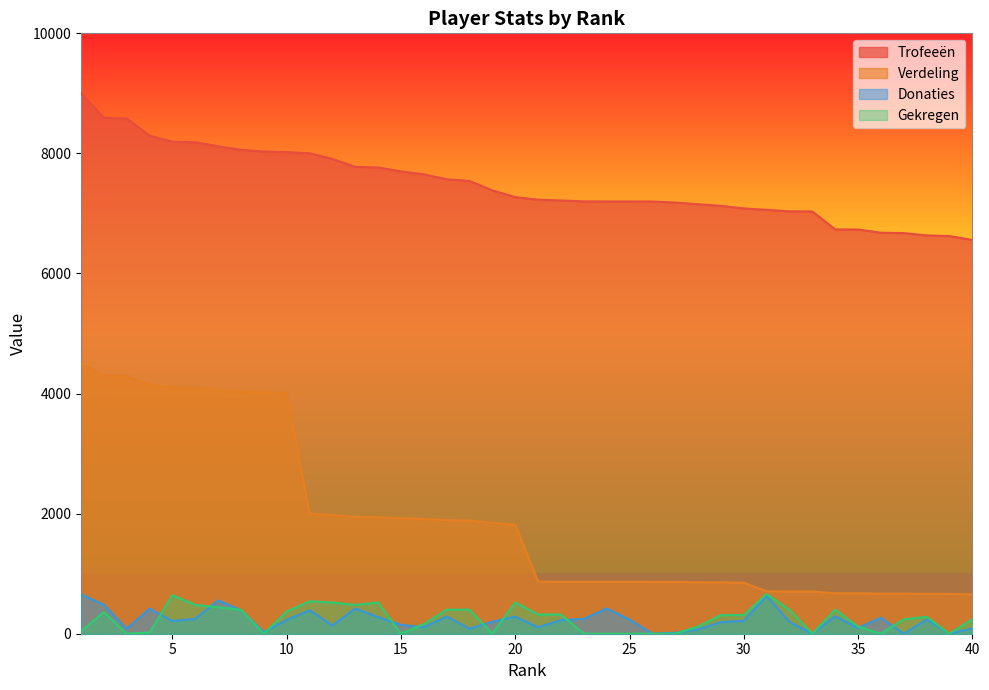

How many values in the Trofeeën series are below 7272?

20